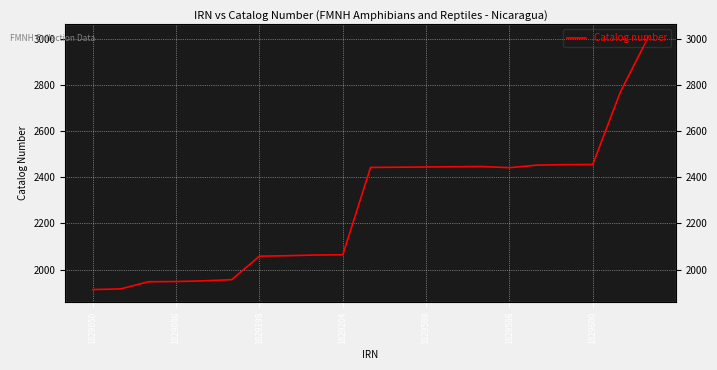

True or false: the data has more than 2 interior local peaks.

False